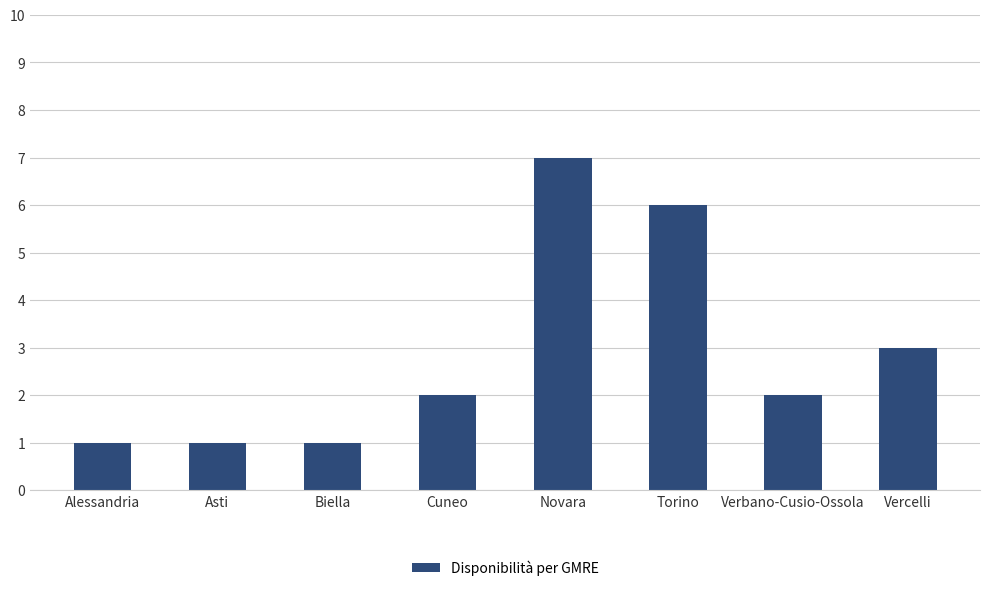

How many bars are there in total?

8